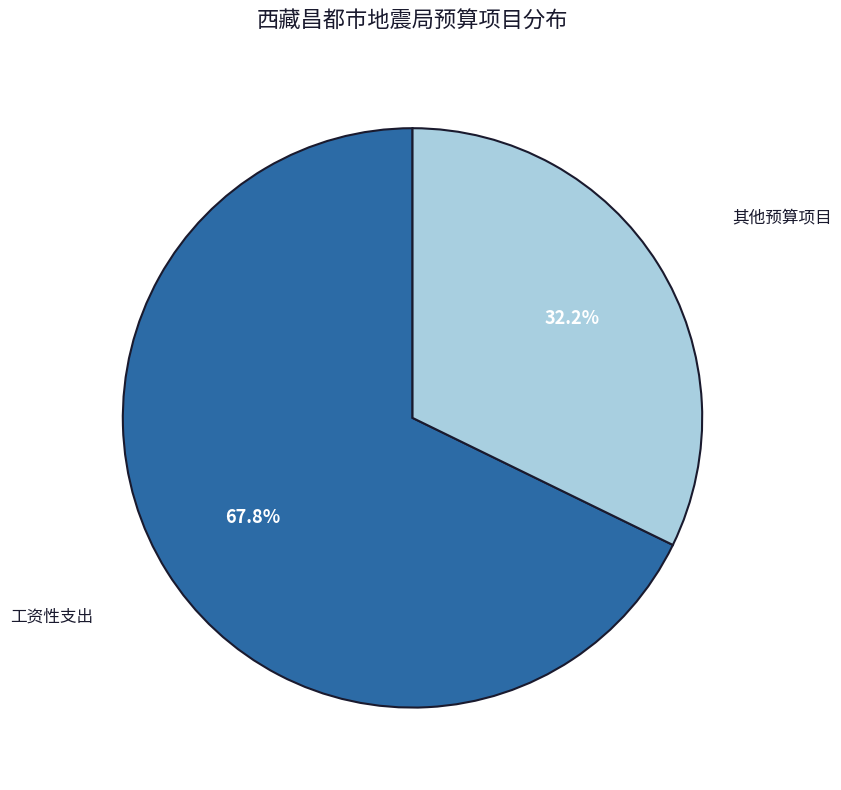

Is there any slice that represents more than half of the pie?

Yes